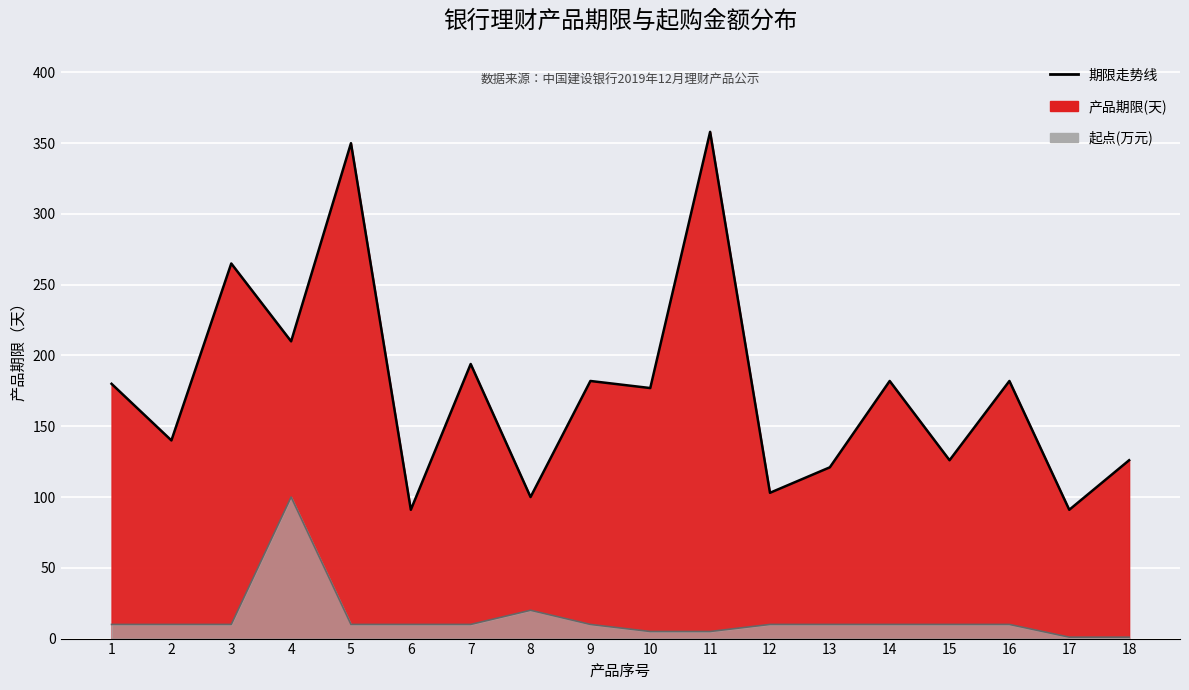

Is it true that 产品期限(天)_line equals 100 at 8?

True